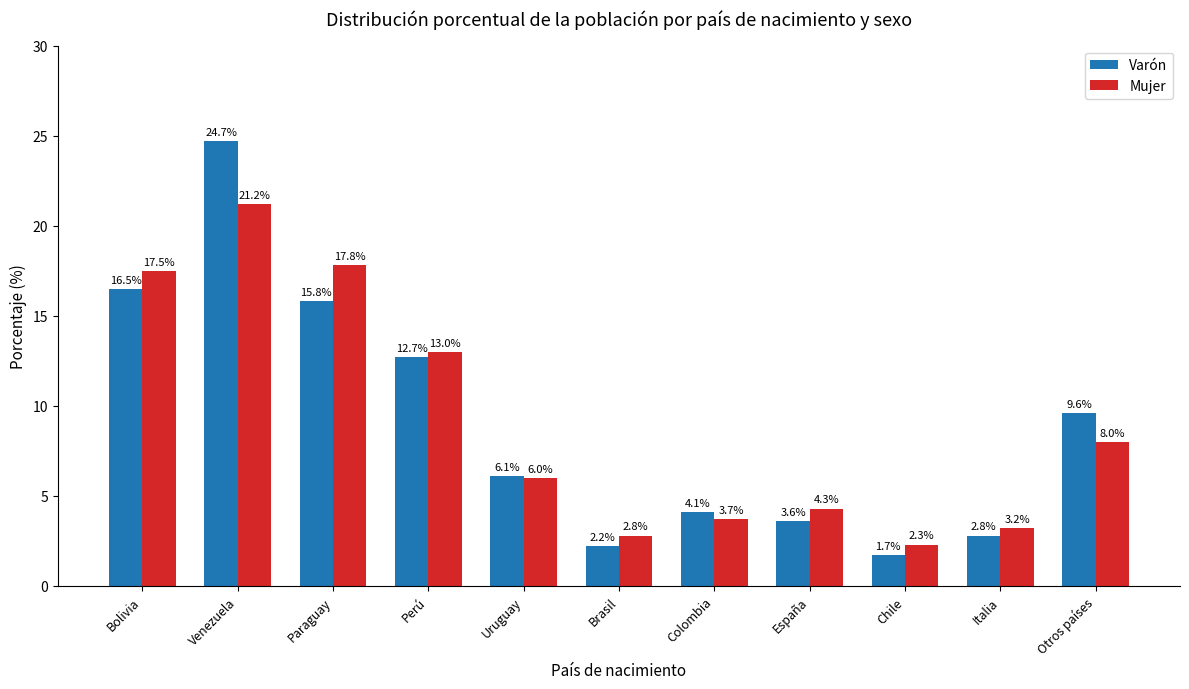

What is the sum of the Varón values at Uruguay and España?

9.7